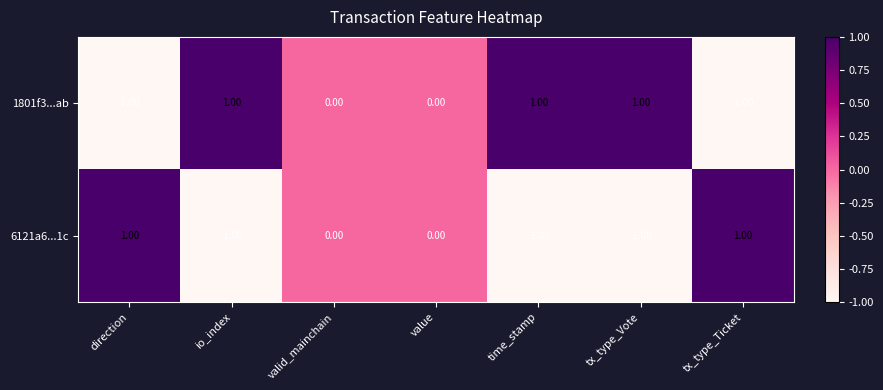

Is the value of 1801f3...ab at time_stamp greater than the value of 6121a6...1c at time_stamp?

Yes